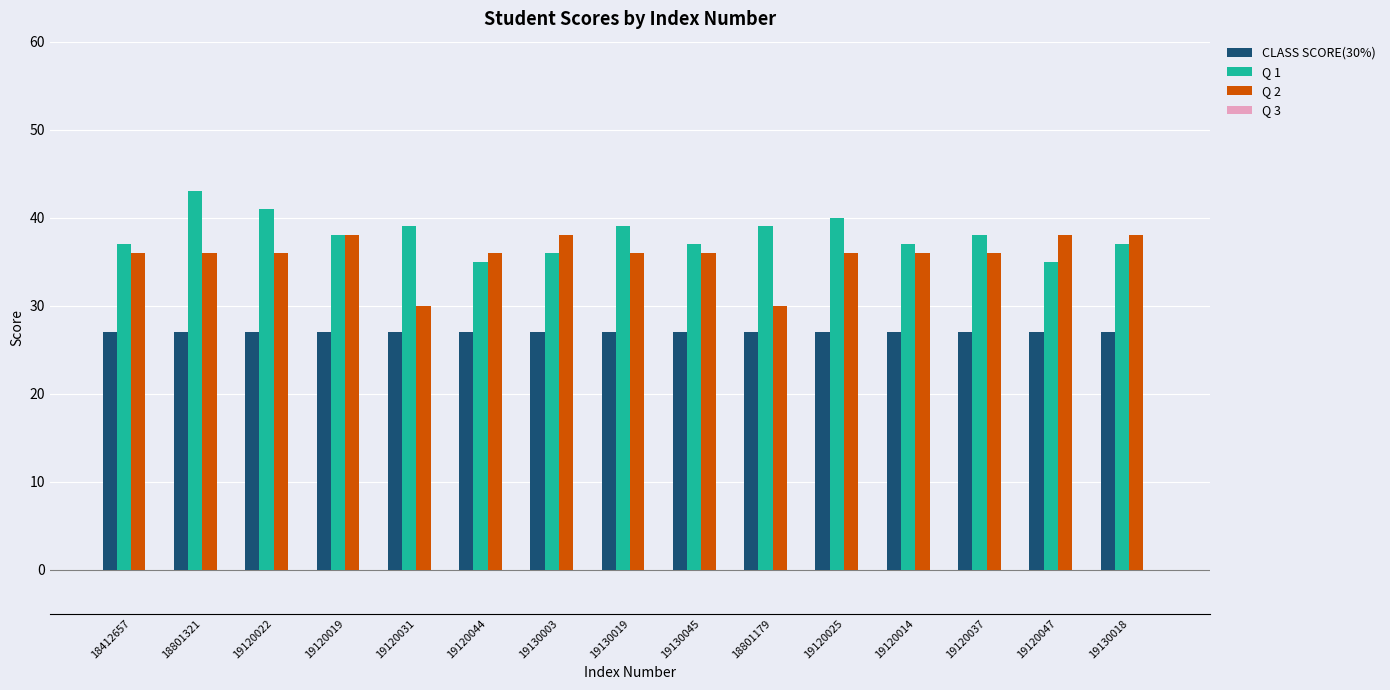

What is the spread (max minus min) of values at 19130045?

10